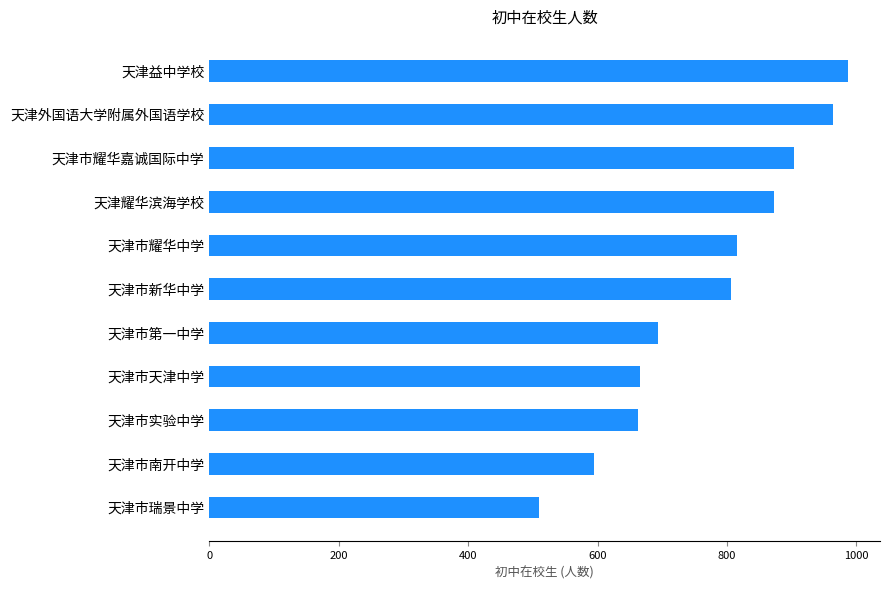

What is the minimum value shown in the chart?

510